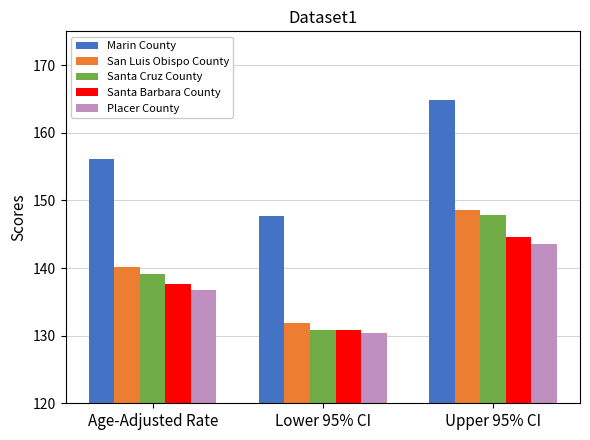

Reading left to right, extract all data points from this chart.

Marin County: Age-Adjusted Rate=156.1	Lower 95% CI=147.7	Upper 95% CI=164.8
San Luis Obispo County: Age-Adjusted Rate=140.1	Lower 95% CI=131.9	Upper 95% CI=148.6
Santa Cruz County: Age-Adjusted Rate=139.1	Lower 95% CI=130.9	Upper 95% CI=147.8
Santa Barbara County: Age-Adjusted Rate=137.6	Lower 95% CI=130.8	Upper 95% CI=144.6
Placer County: Age-Adjusted Rate=136.8	Lower 95% CI=130.4	Upper 95% CI=143.5